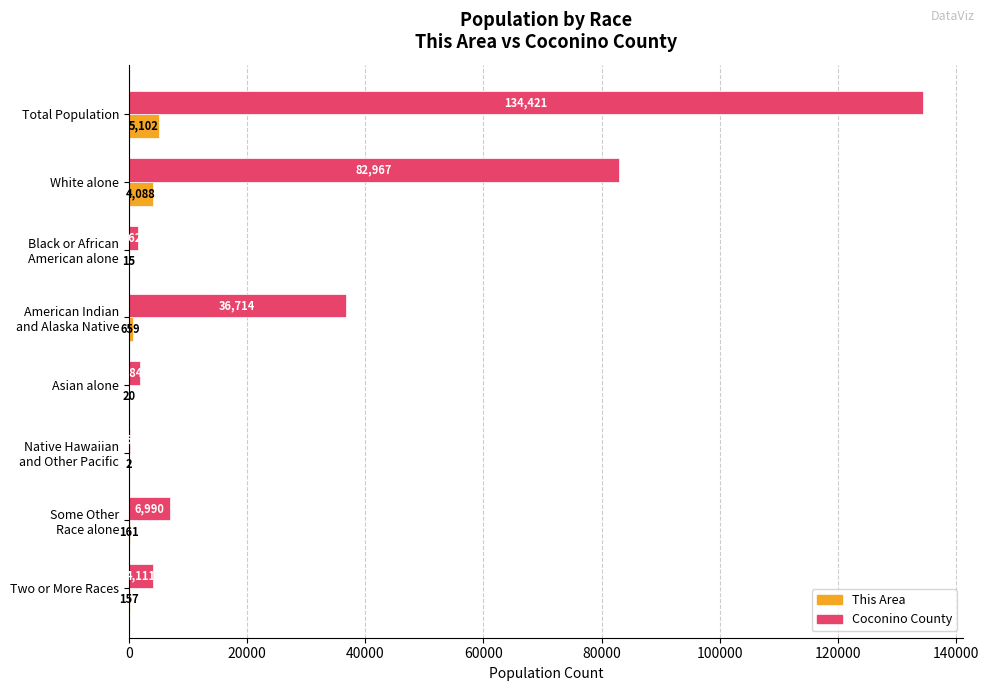

Is the value of This Area at Two or More Races greater than the value of Coconino County at Two or More Races?

No